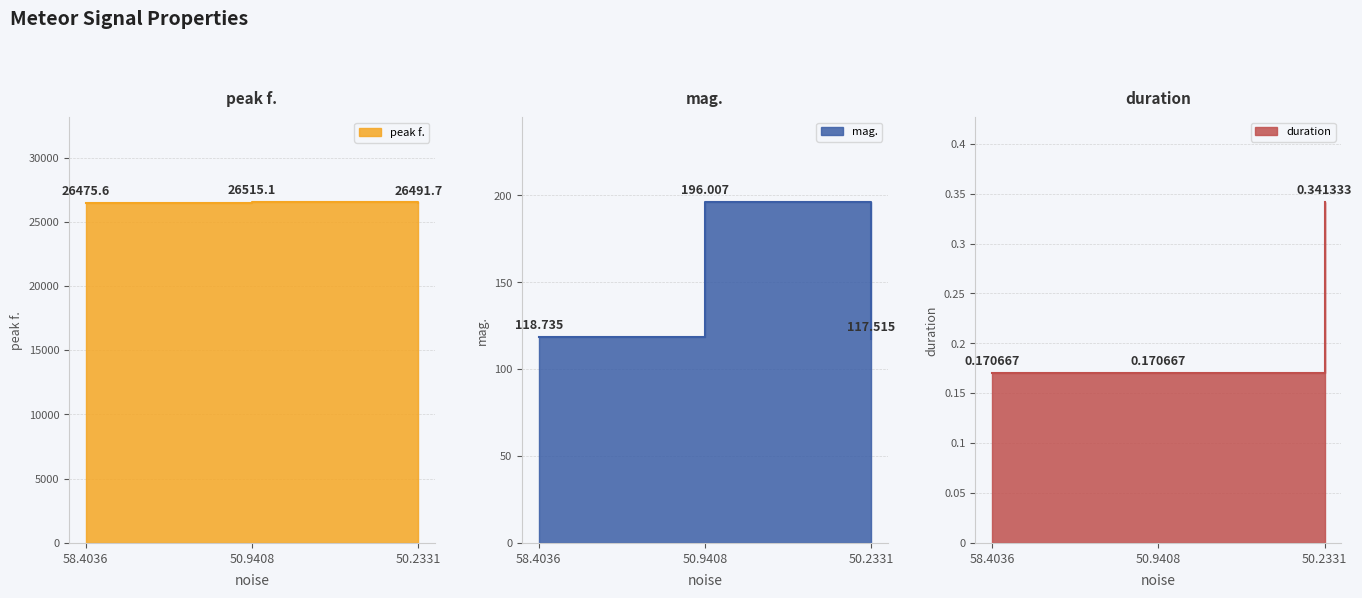

Reading left to right, what are all the values shown in this chart?

peak f.: 58.4036=26475.6	50.9408=26515.1	50.2331=26491.7
mag.: 58.4036=118.7	50.9408=196.0	50.2331=117.5
duration: 58.4036=0.2	50.9408=0.2	50.2331=0.3